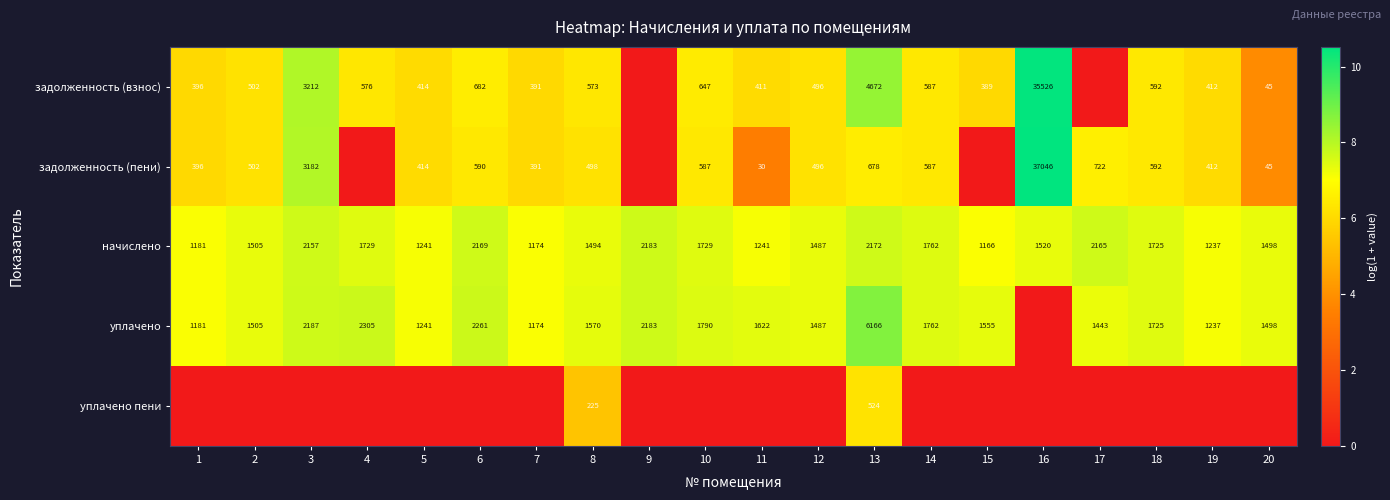

Is it true that задолженность (пени) equals 964 at 6?

False